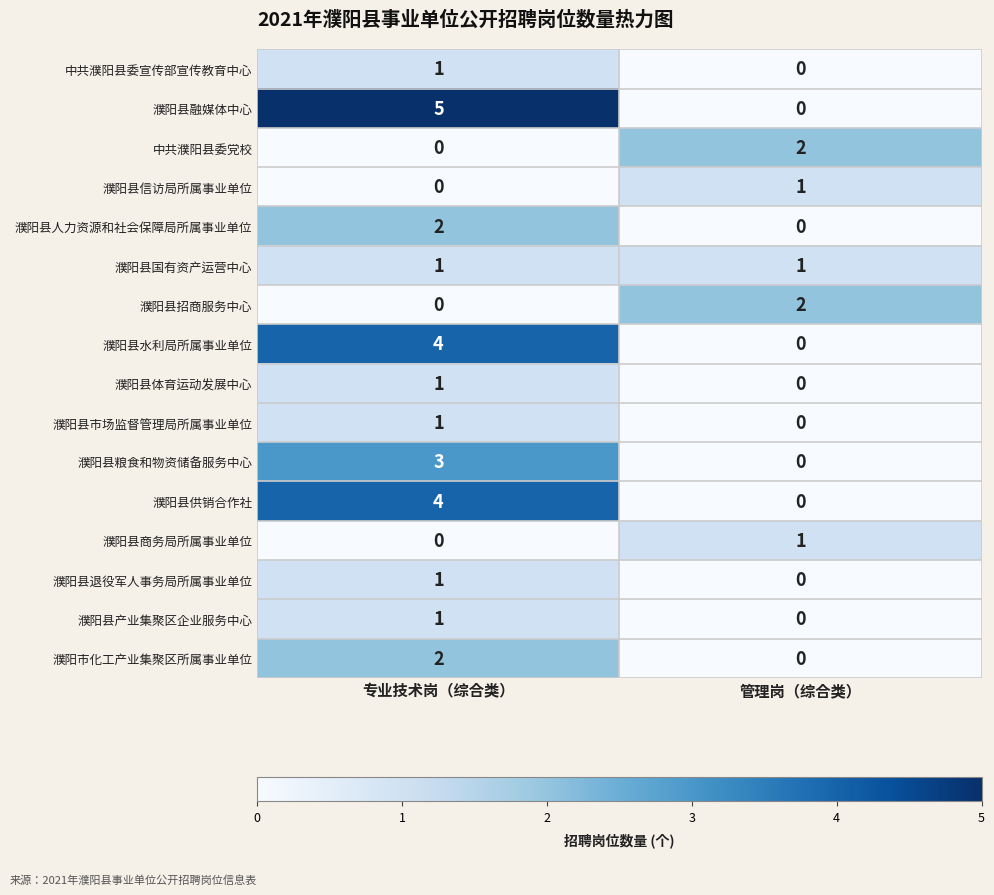

What is the total value across all series at 管理岗（综合类）?

7